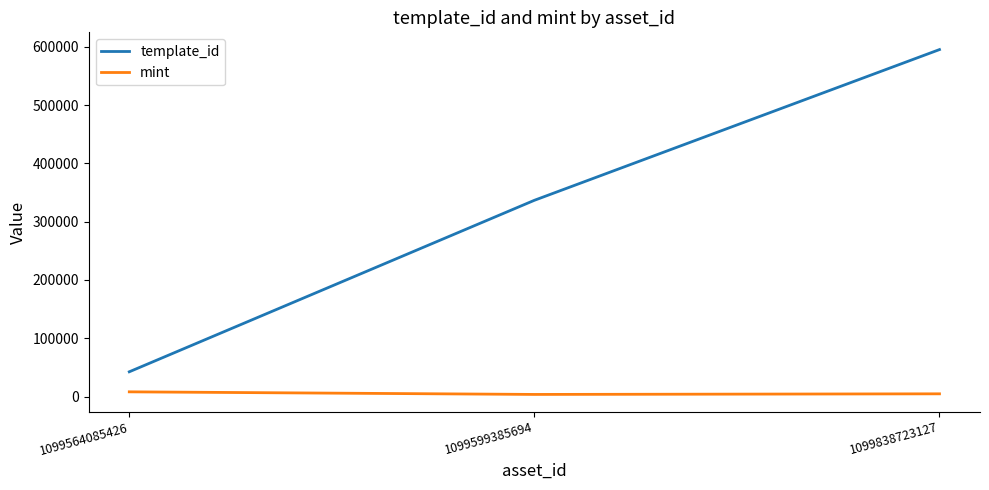

Is this an area chart (filled region under the line)?

No